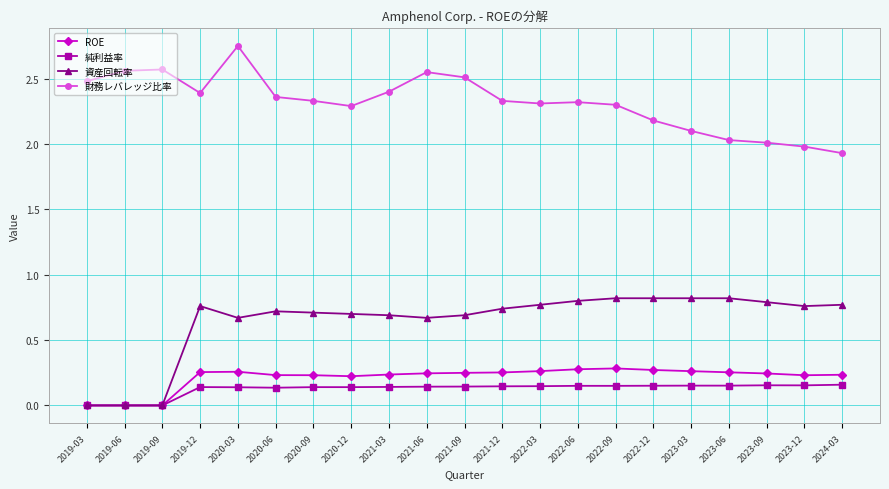

Count the number of data series in this chart.

4